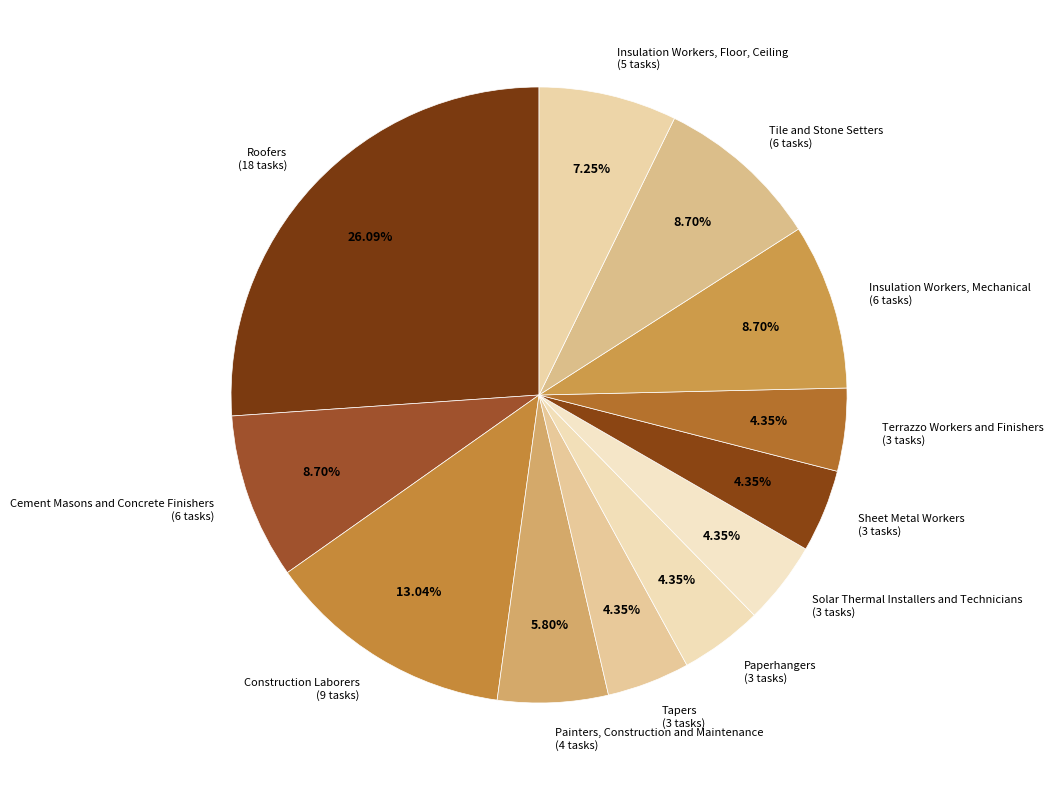

Between Painters, Construction and Maintenance and Tile and Stone Setters, which is larger?

Tile and Stone Setters